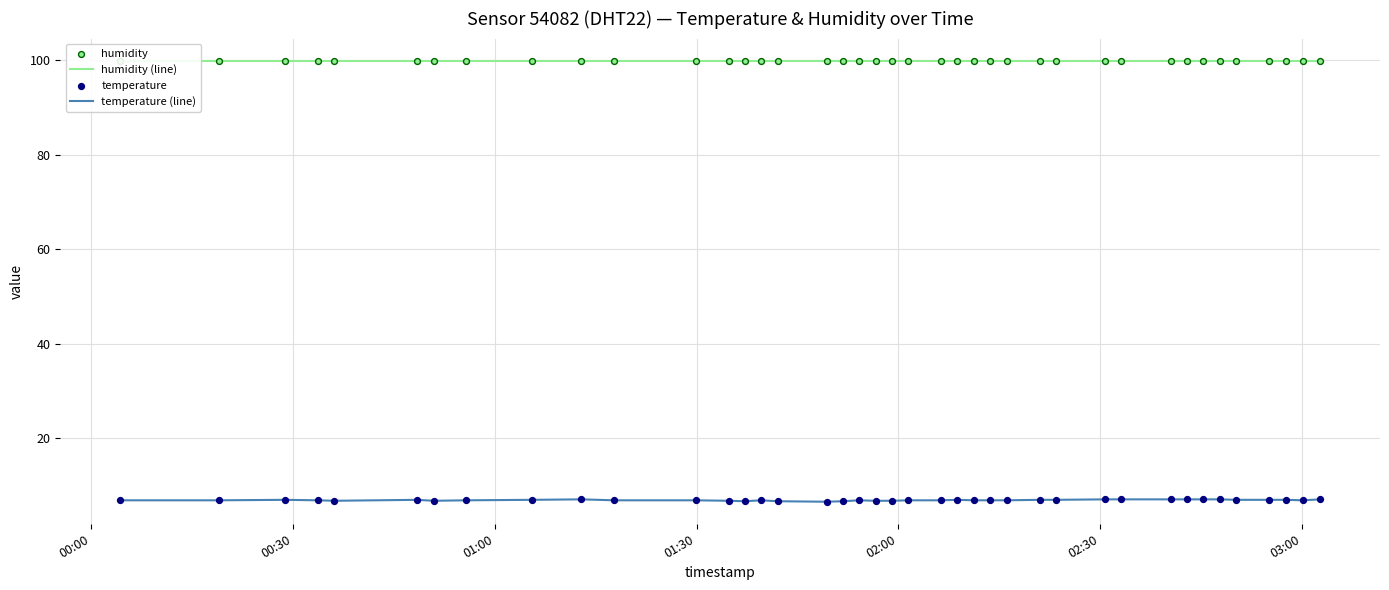

Which series has the largest total across all categories?

humidity (line)